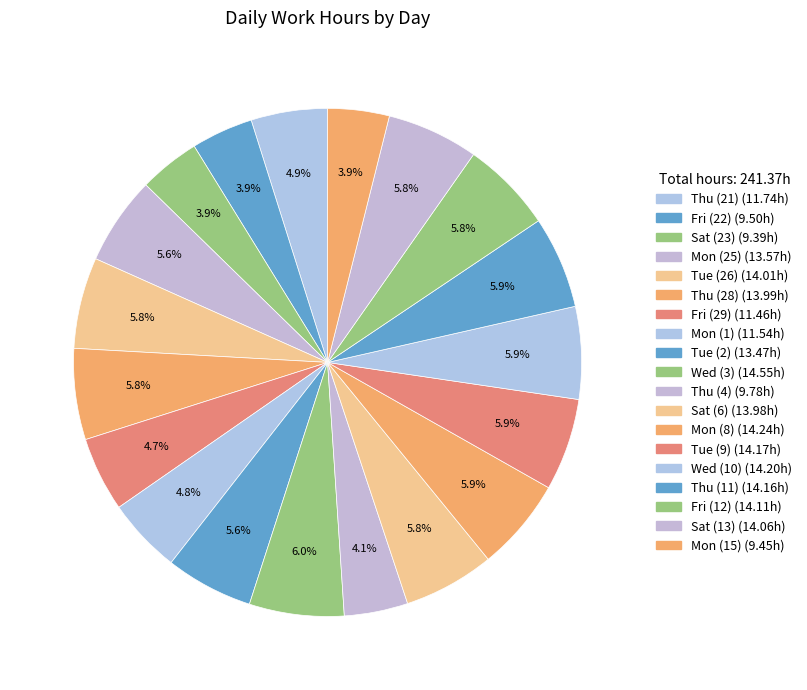

Count the number of slices in the pie.

19